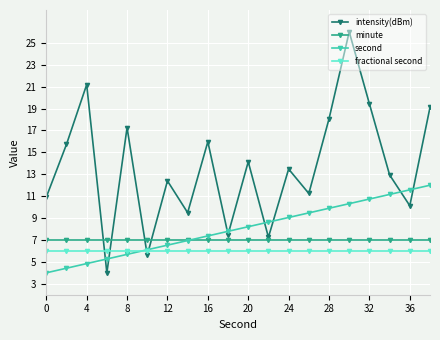

Which series has the largest total across all categories?

intensity(dBm)